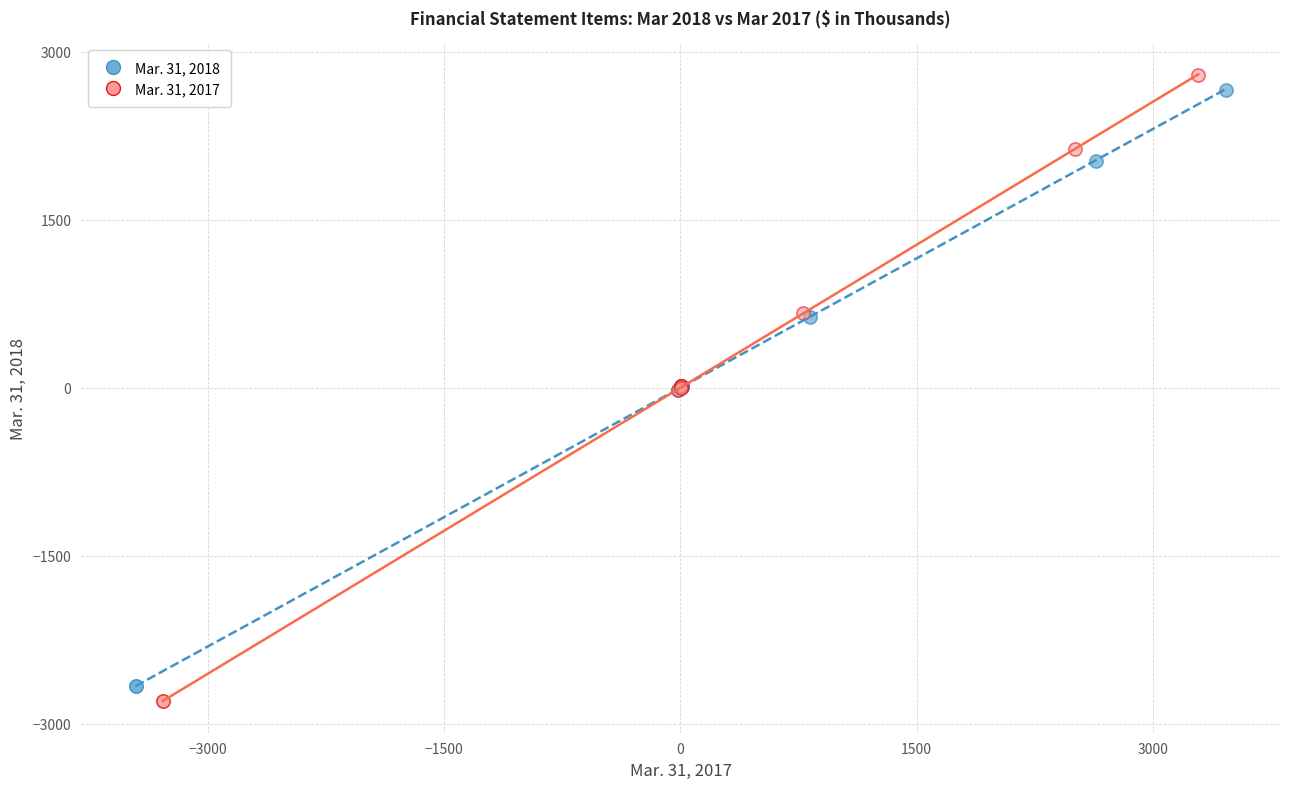

What are all the series names shown in the legend?

Mar. 31, 2018, Mar. 31, 2017